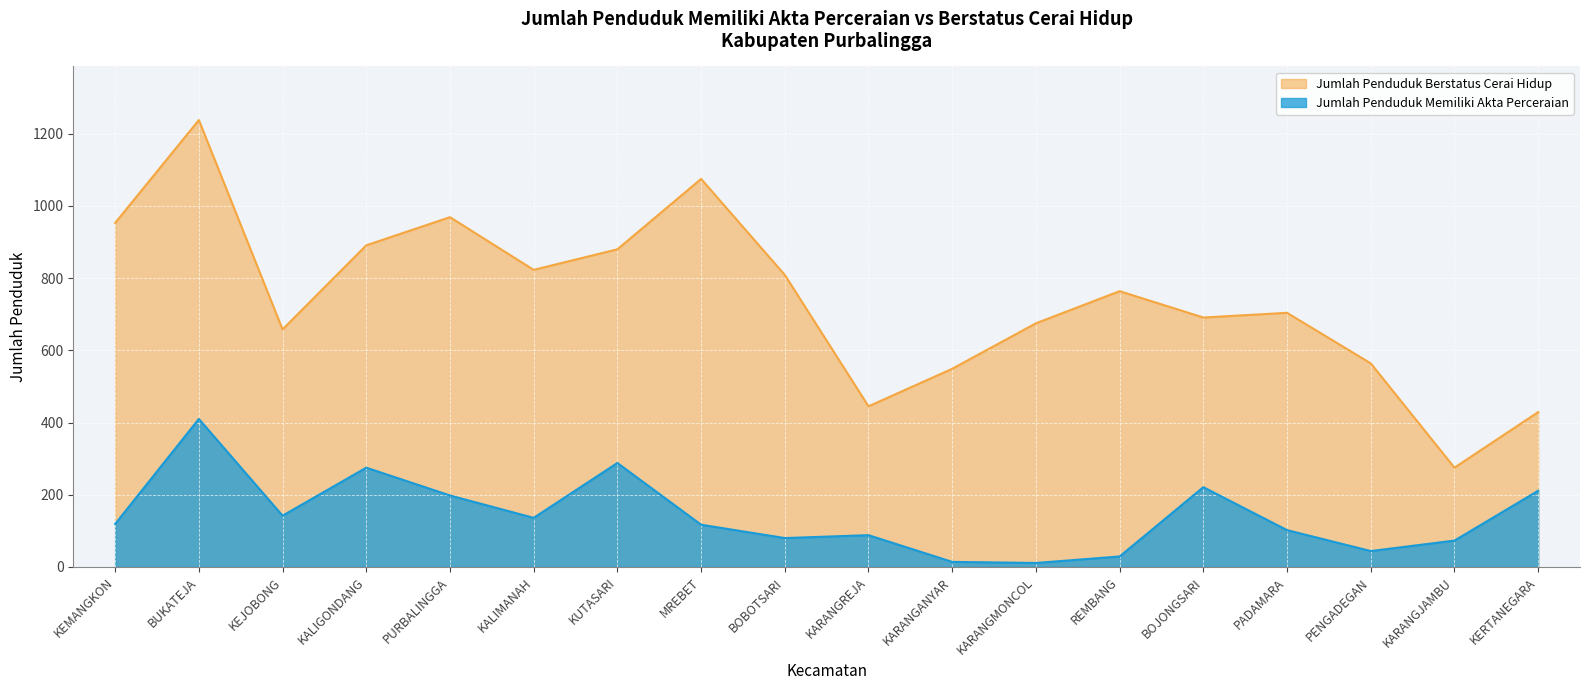

Reading right to left, transcribe all the data shown in this chart.

Jumlah Penduduk Memiliki Akta Perceraian: 211	73	44	102	221	29	11	14	88	80	117	288	136	198	275	142	410	119
Jumlah Penduduk Berstatus Cerai Hidup: 429	275	564	704	691	764	675	549	445	809	1075	880	823	969	891	658	1238	953